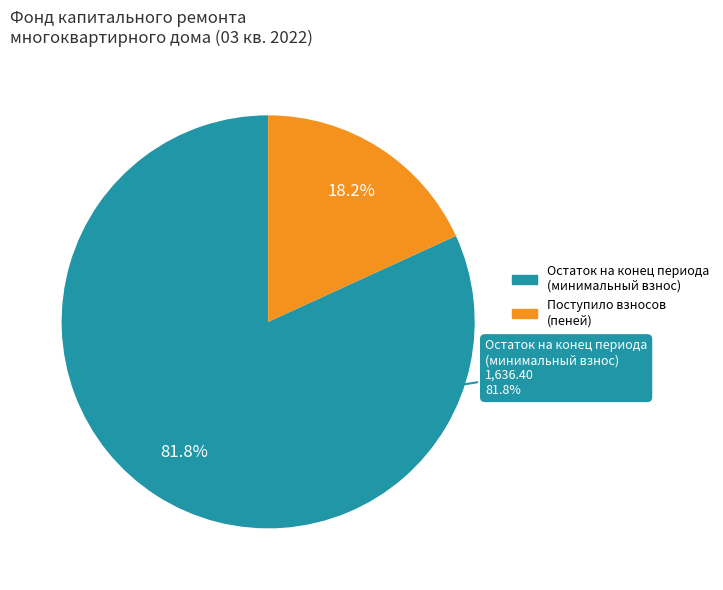

How many segments does this pie chart have?

2